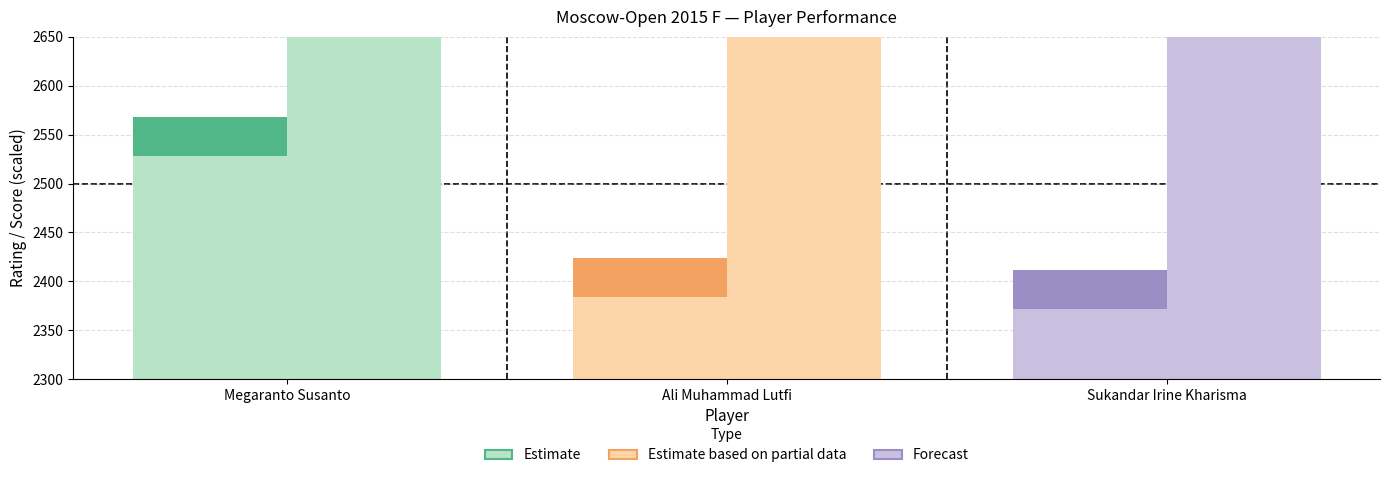

How many categories are shown in the chart?

3